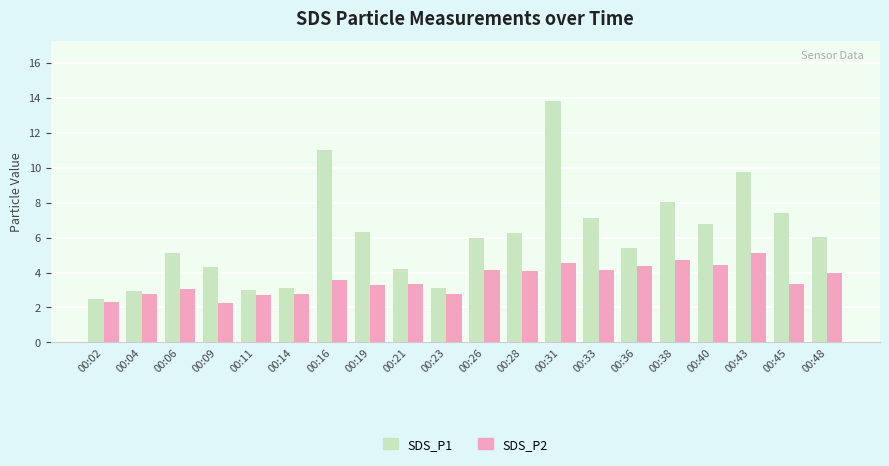

At which category is the sum across all series the highest?

00:31